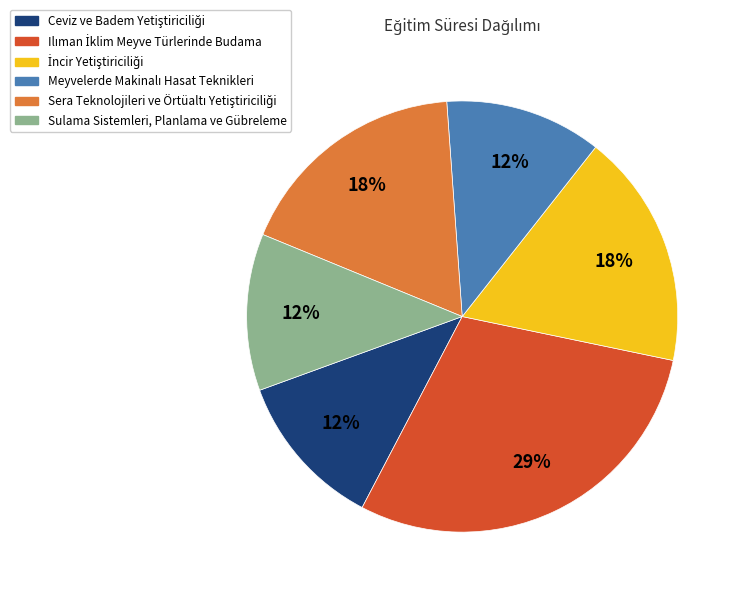

True or false: Sulama Sistemleri, Planlama ve Gübreleme accounts for 12% of the total.

True